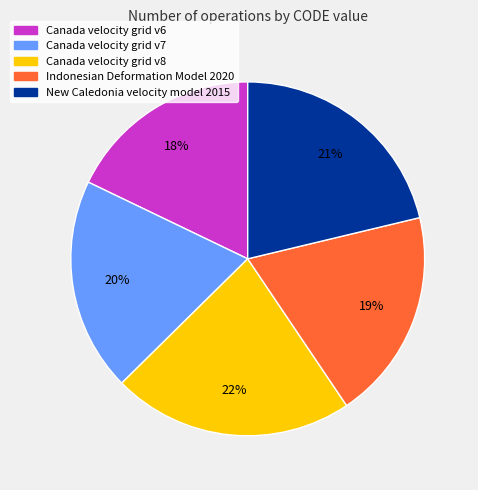

What is the smallest slice in the pie chart?

Canada velocity grid v6